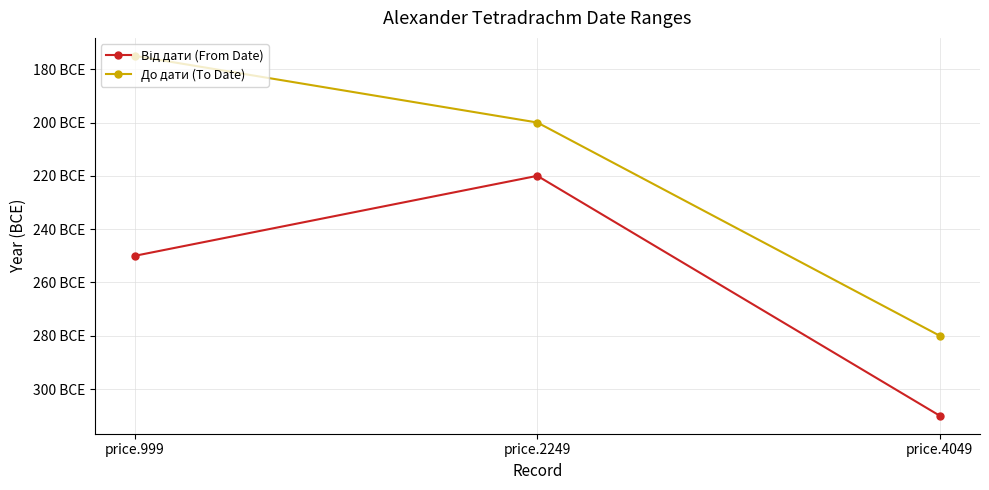

What is the difference between the maximum and minimum values in the До дати (To Date) series?

105